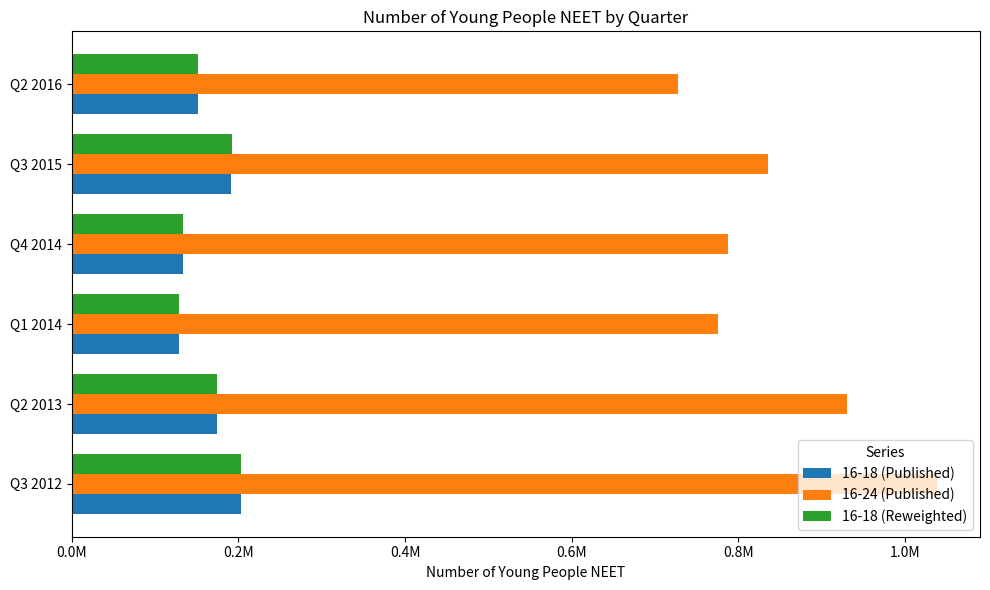

Which series has the largest range (max minus min)?

16-24 (Published)